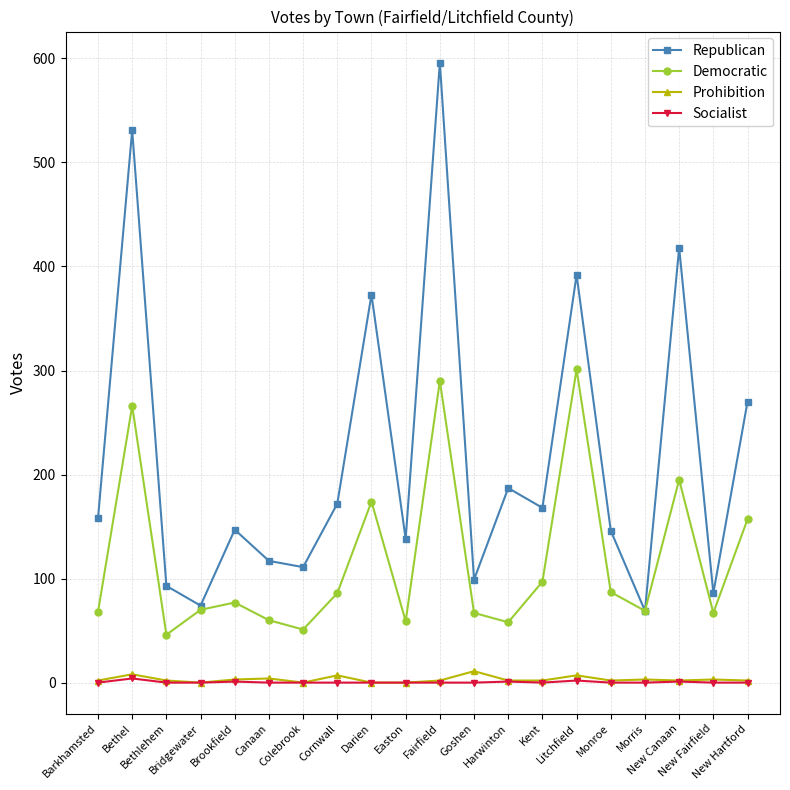

What is the sum of all Democratic values?

2345